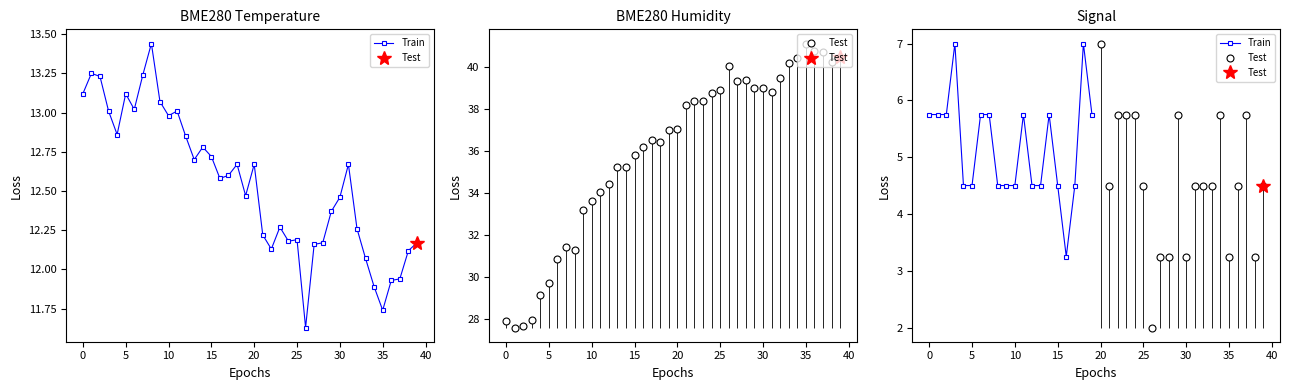

What is the average value of the Train series?

5.2